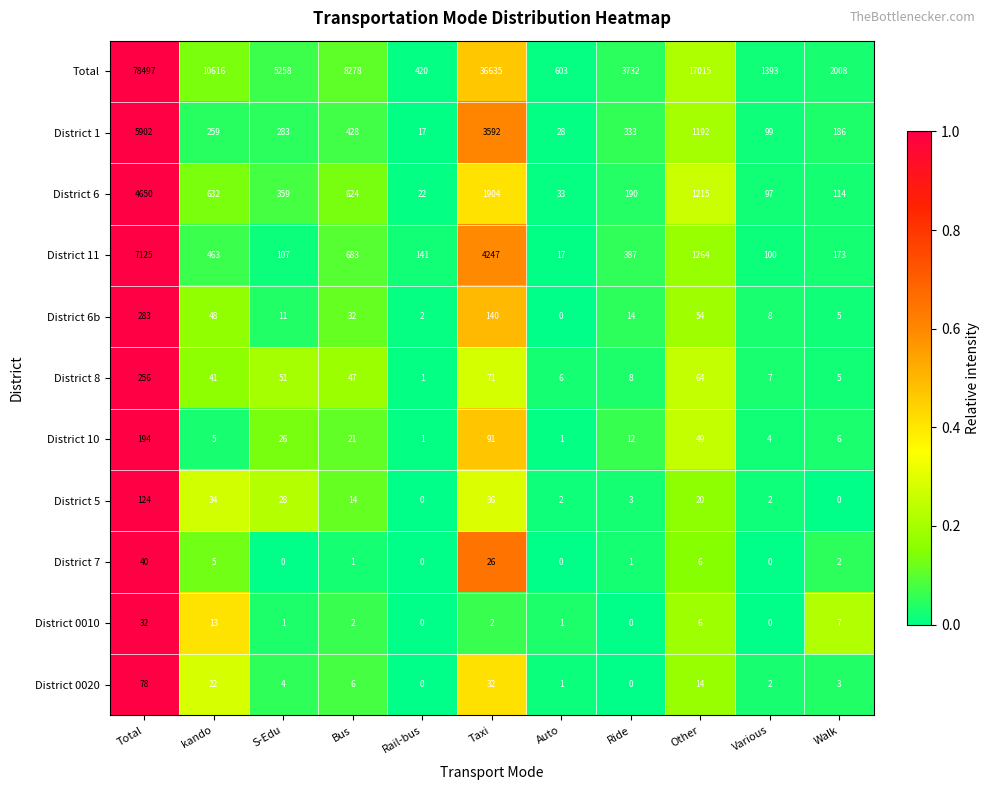

How many categories are shown in the chart?

11